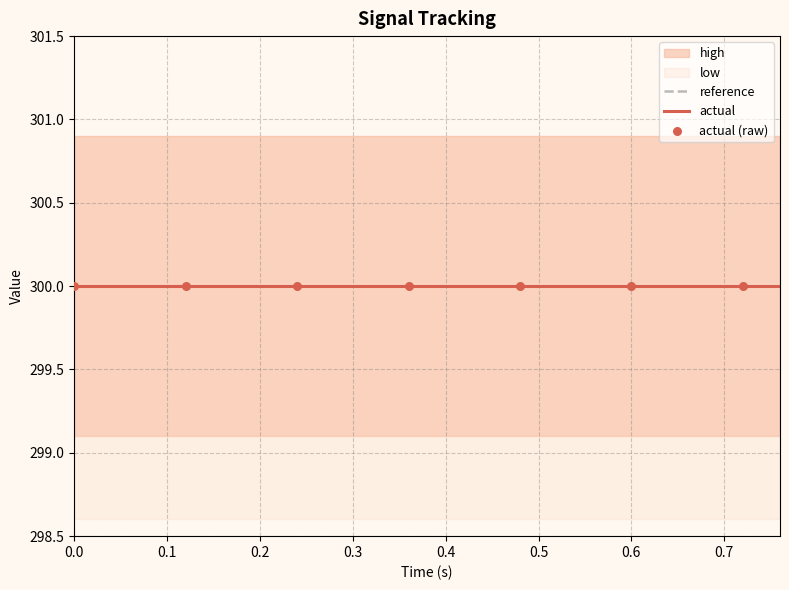

Is the value of low at 0.76 greater than the value of actual at 0.72?

No